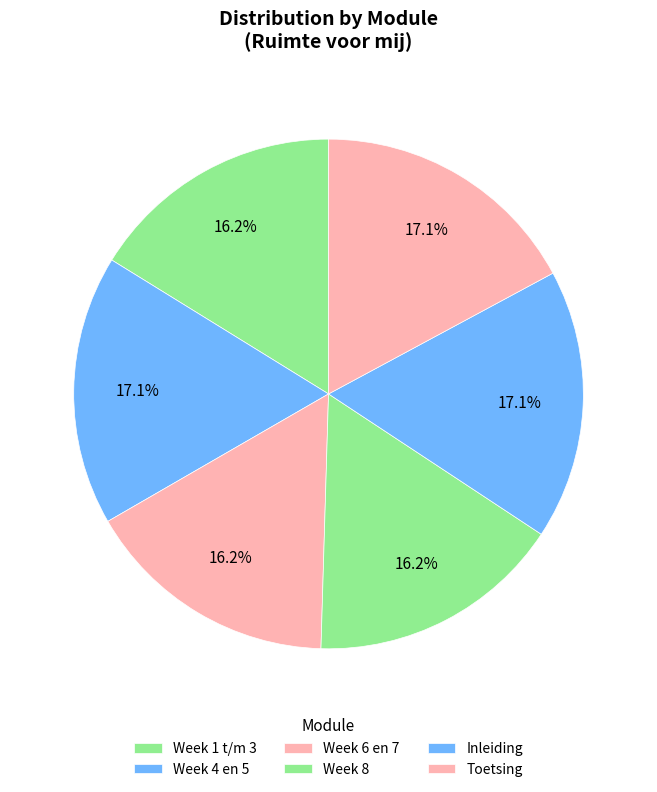

What is the change in value from Inleiding to Toetsing?

+68